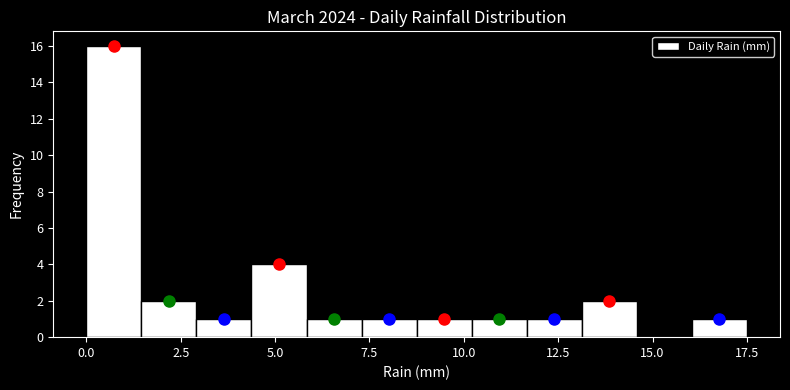

Around what value on the x-axis is the tallest bar? Give the approximate position of its centre, as read against the axis.

0.5